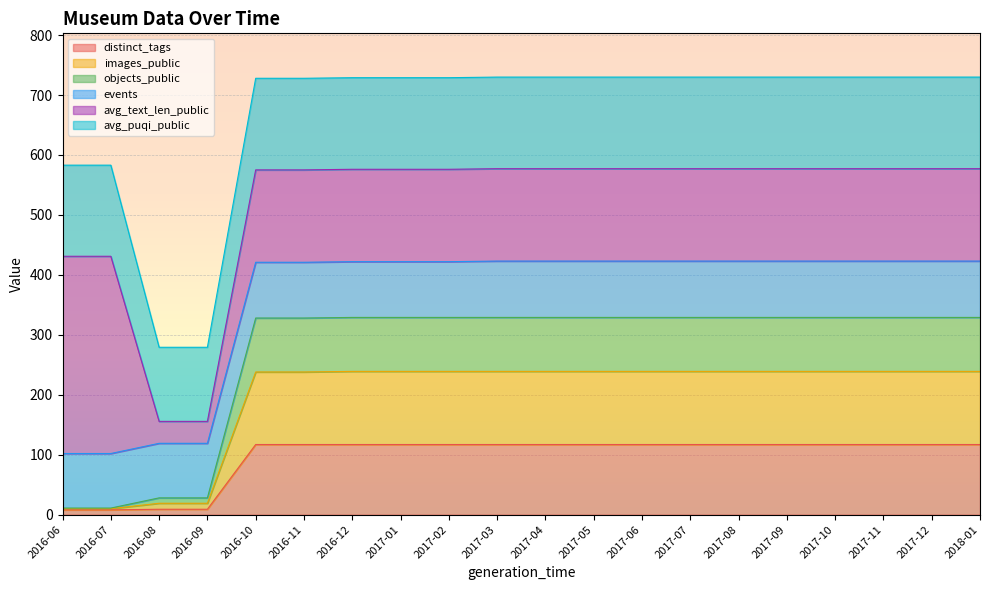

Which series changed the most between 2017-03 and 2017-07?

distinct_tags